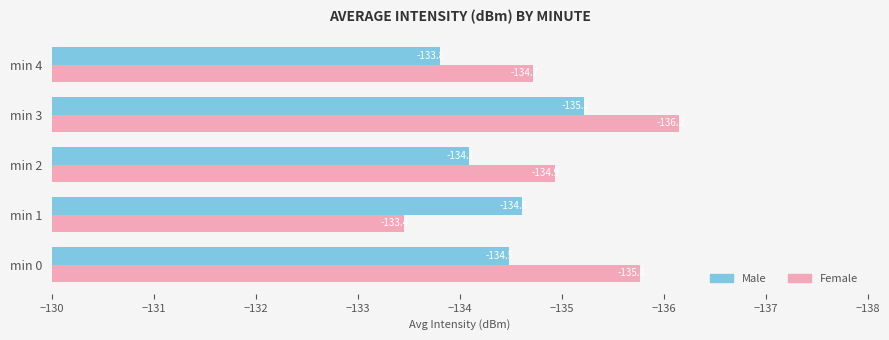

List the series in order of their overall mean, highest first.

Male, Female